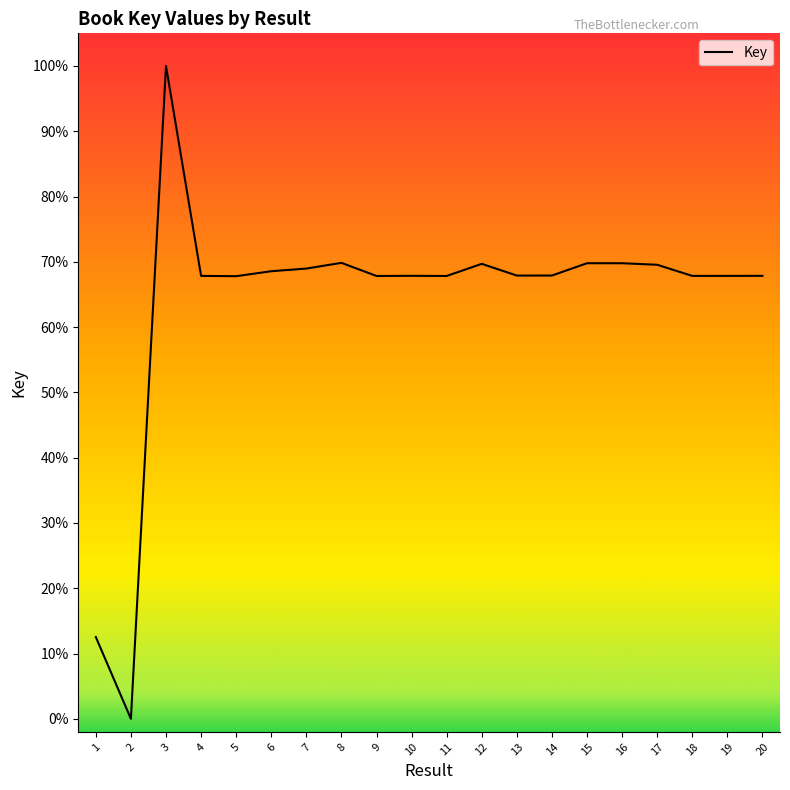

Where is the first local maximum?

3